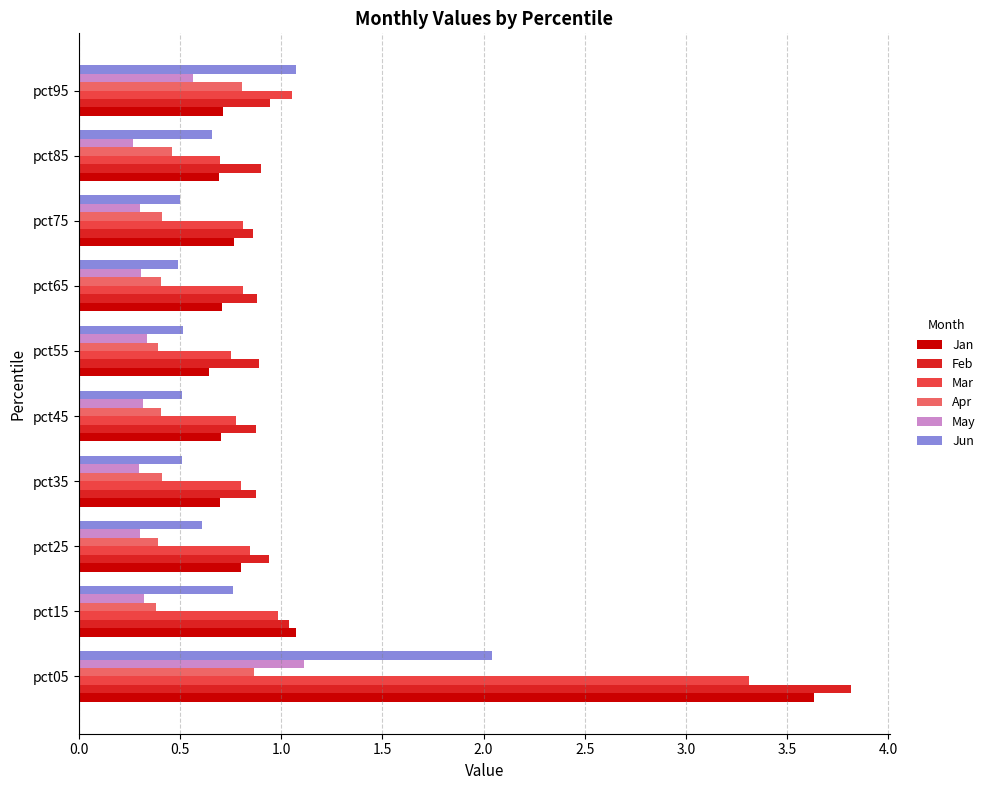

Is it true that Apr equals 0.5 at pct85?

True